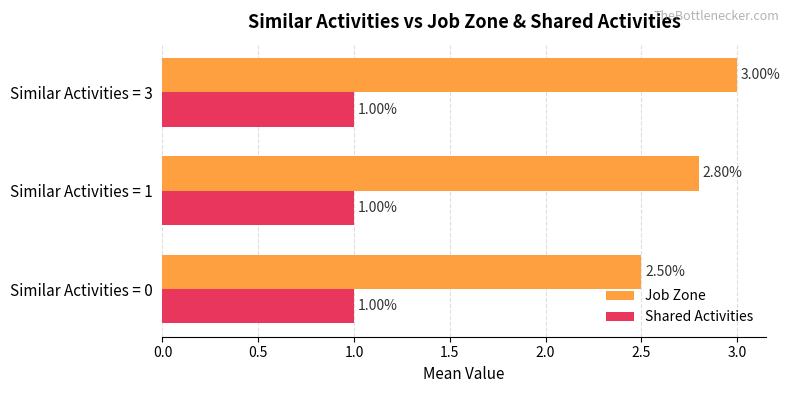

What is the difference between the maximum and minimum values in the Job Zone series?

0.5